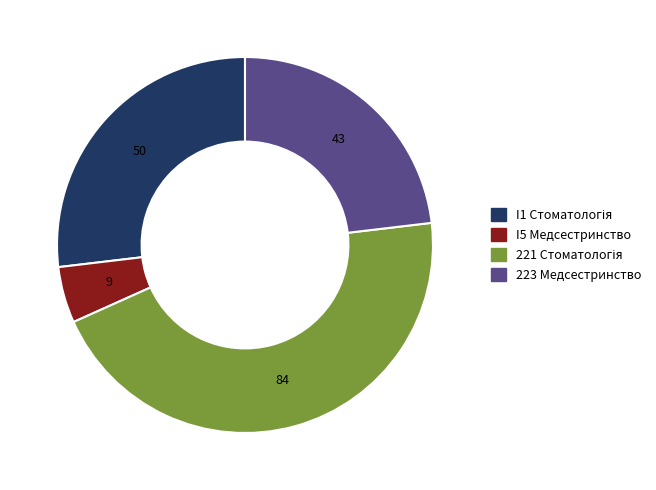

Which category has the smallest portion of the pie?

I5 Медсестринство